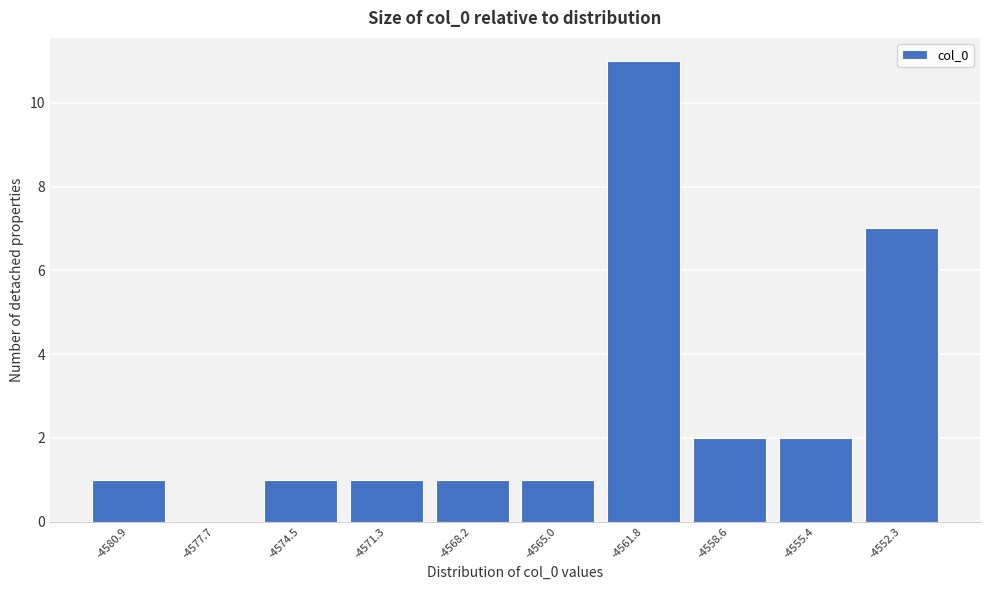

Reading left to right, transcribe this chart: for each bar, give the range it covers on the x-axis and its height. Neither the bar edges nor the heights are printed on the chart, so give them approximately, as read against the axes.

-4582.5 to -4579.5: 1
-4579.5 to -4576.0: 0
-4576.0 to -4573.0: 1
-4573.0 to -4570.0: 1
-4570.0 to -4566.5: 1
-4566.5 to -4563.5: 1
-4563.5 to -4560.0: 11
-4560.0 to -4557.0: 2
-4557.0 to -4554.0: 2
-4554.0 to -4550.5: 7